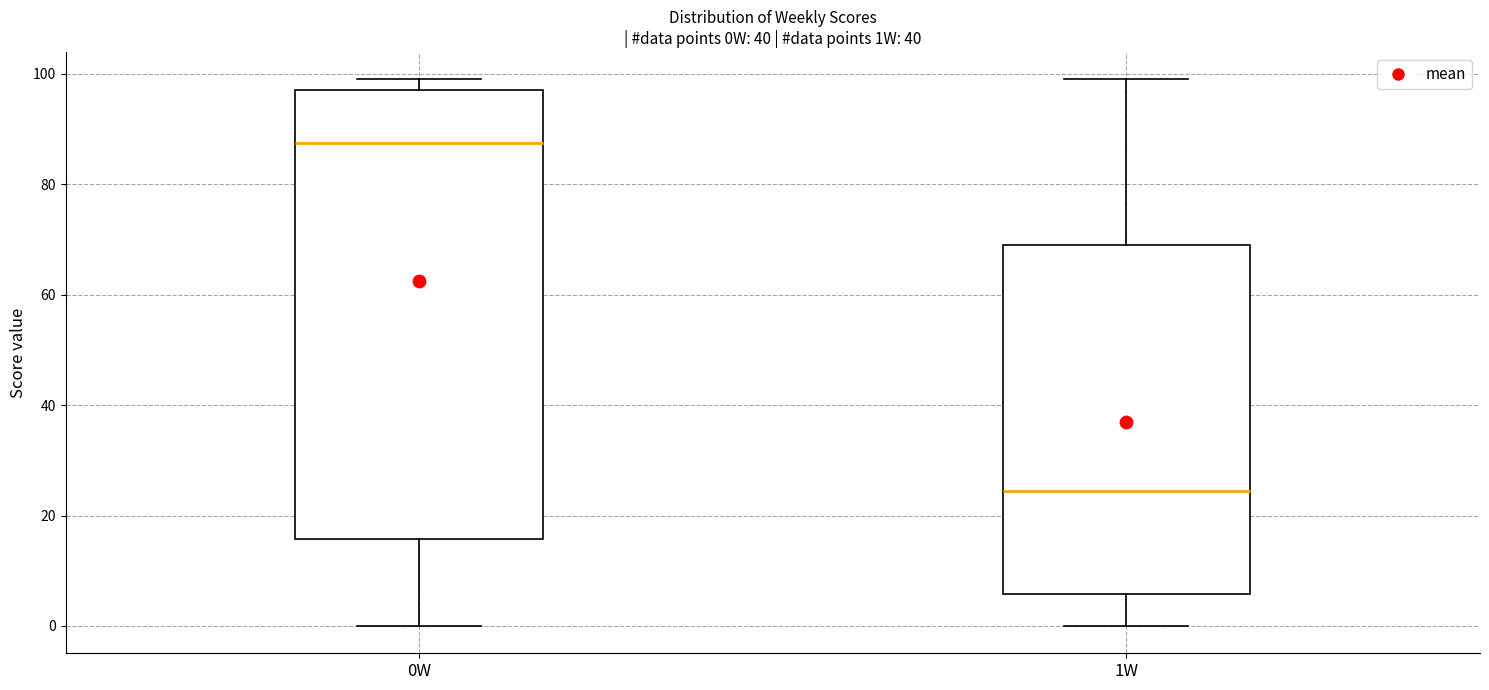

Which box is the tallest, from its lower edge to its upper edge?

0W